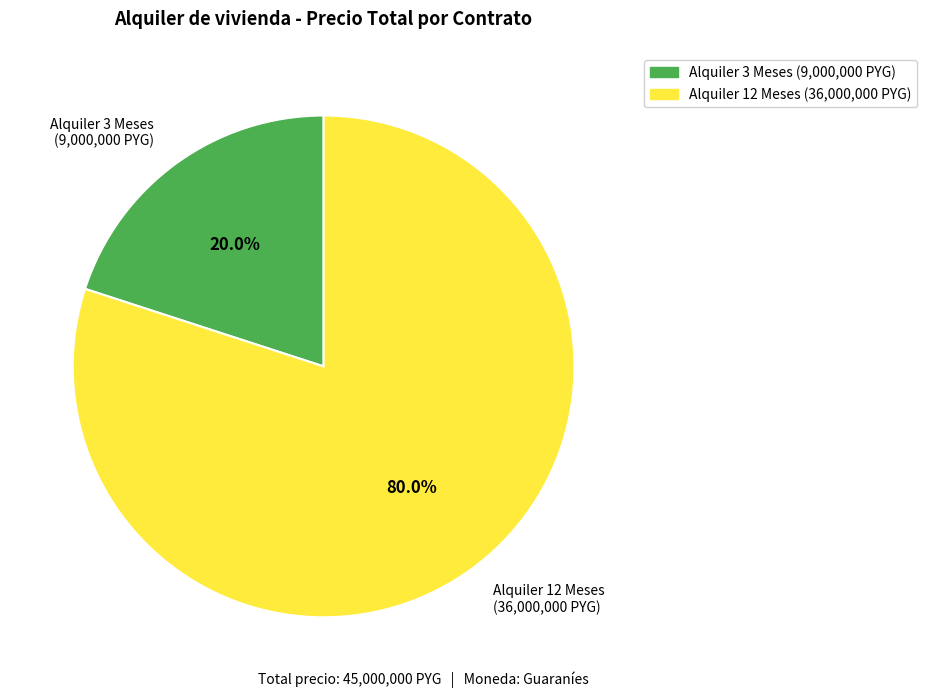

Which has a higher value, Alquiler 12 Meses (36,000,000 PYG) or Alquiler 3 Meses (9,000,000 PYG)?

Alquiler 12 Meses (36,000,000 PYG)